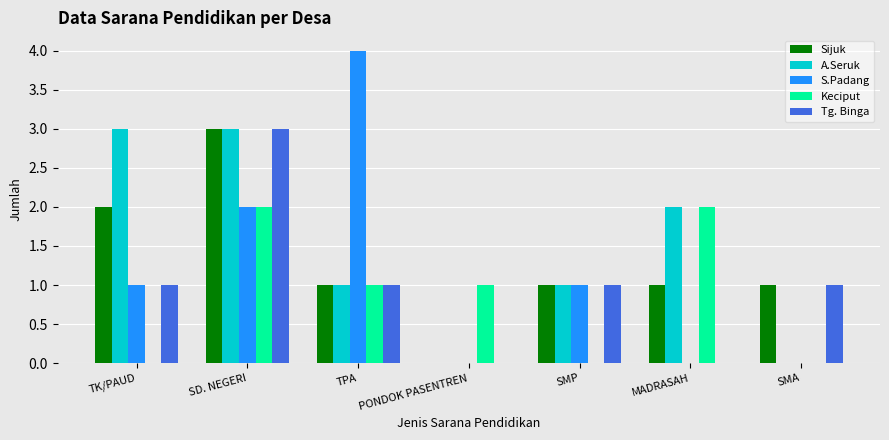

What is the approximate value of Tg. Binga at TK/PAUD?

1